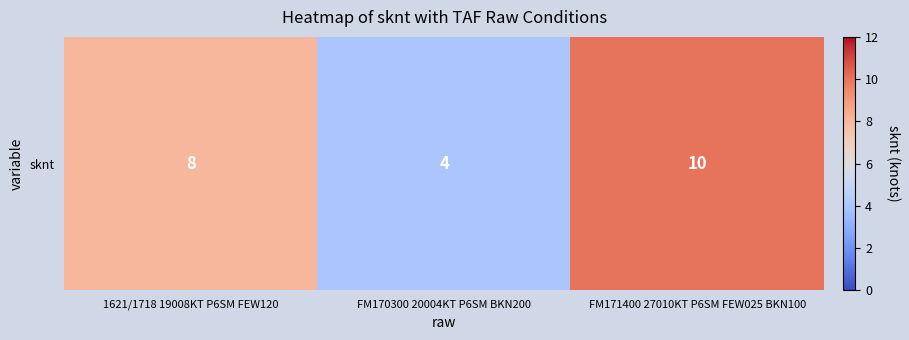

True or false: the data shows 2 at 1621/1718 19008KT P6SM FEW120.

False